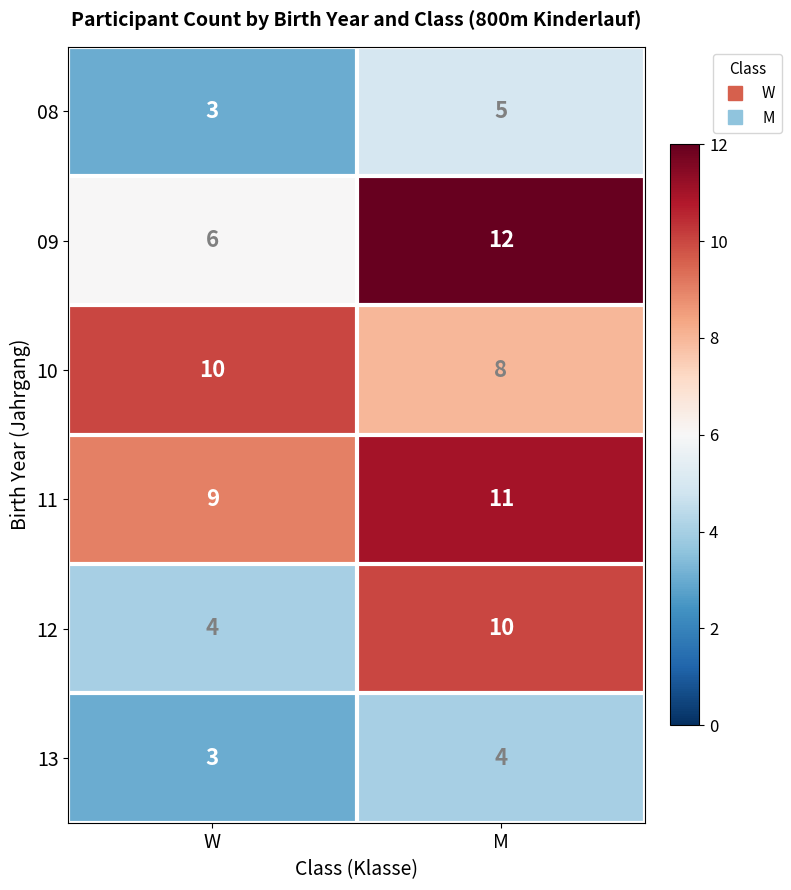

The 10 series shows 10 at W. True or false?

True